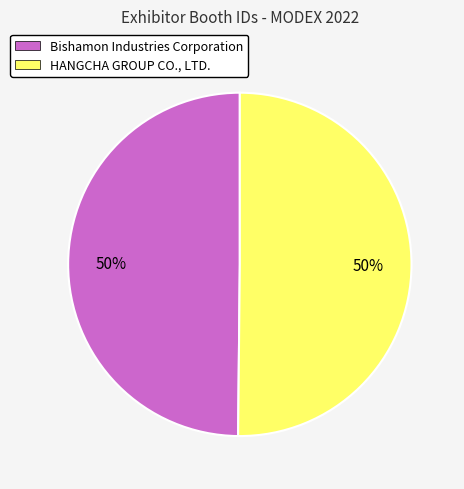

Is the sum of HANGCHA GROUP CO., LTD. and Bishamon Industries Corporation greater than half?

Yes